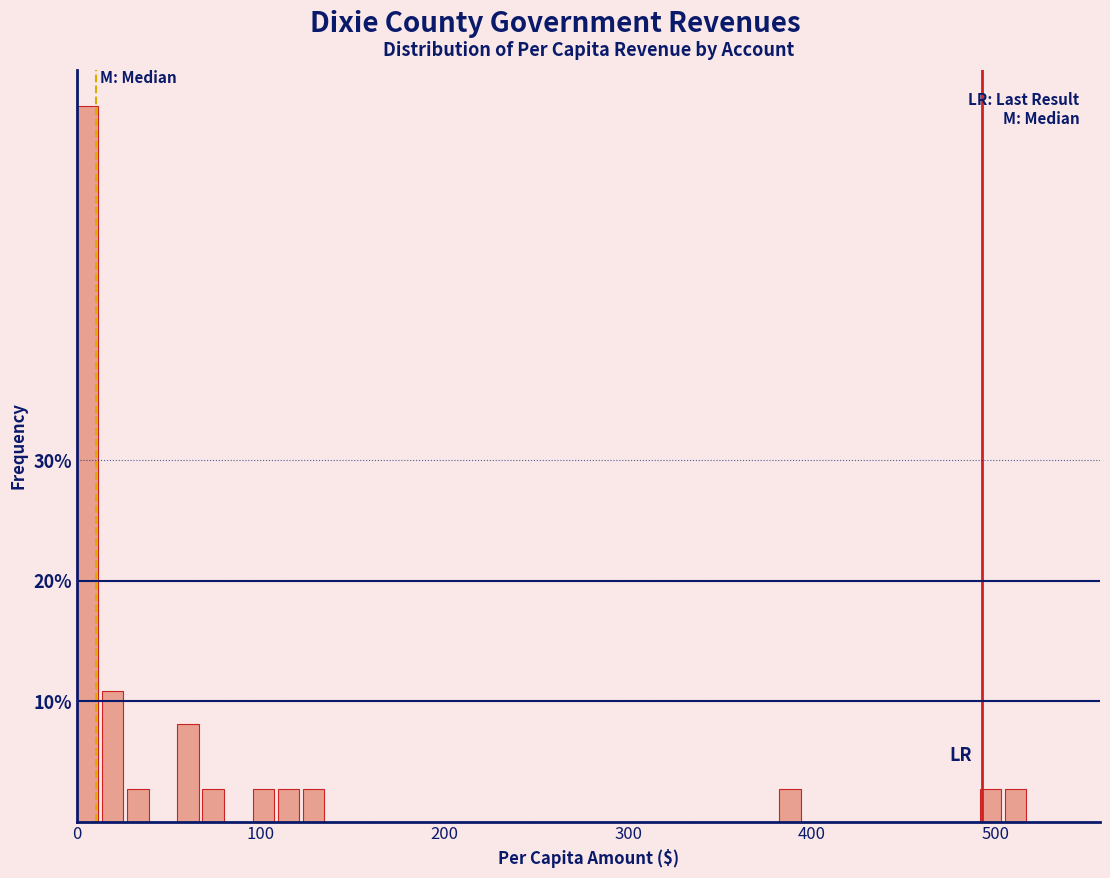

Around what value on the x-axis is the tallest bar? Give the approximate position of its centre, as read against the axis.

10